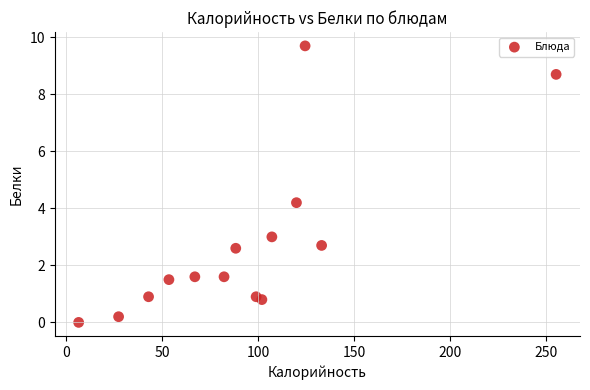

What Y value in the scatter plot is closest to 4?

4.2